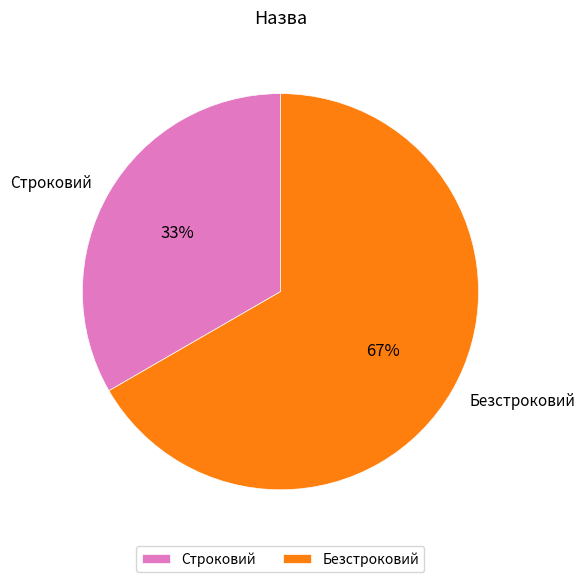

Rank the categories by value from highest to lowest.

Безстроковий, Строковий